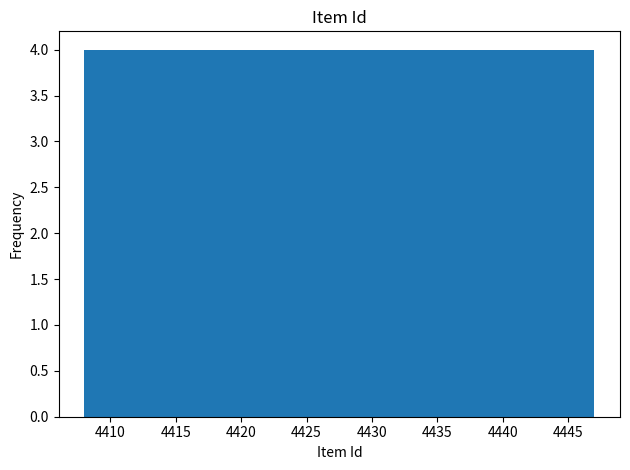

Reading left to right, list every bar in this chart as the range it spans on the x-axis followed by its height. Neither the bar edges nor the heights are printed on the chart, so give them approximately, as read against the axes.

4408.0 to 4411.9: 4
4411.9 to 4415.8: 4
4415.8 to 4419.7: 4
4419.7 to 4423.6: 4
4423.6 to 4427.5: 4
4427.5 to 4431.4: 4
4431.4 to 4435.3: 4
4435.3 to 4439.2: 4
4439.2 to 4443.1: 4
4443.1 to 4447.0: 4